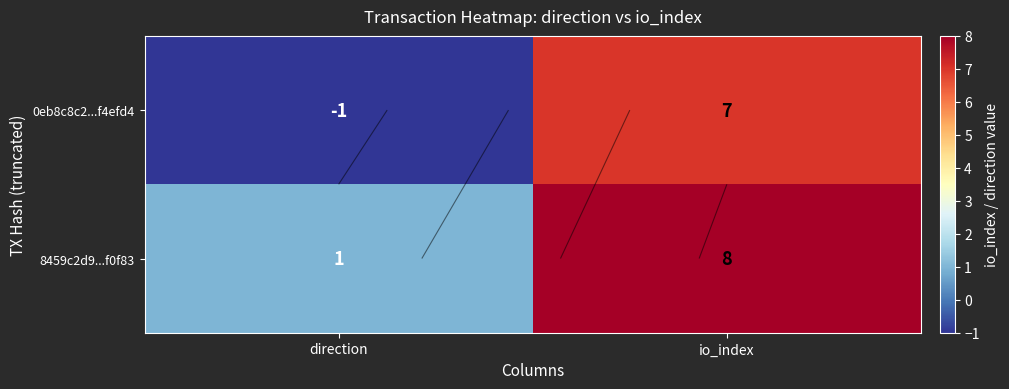

Which series has the largest total across all categories?

8459c2d9...f0f83